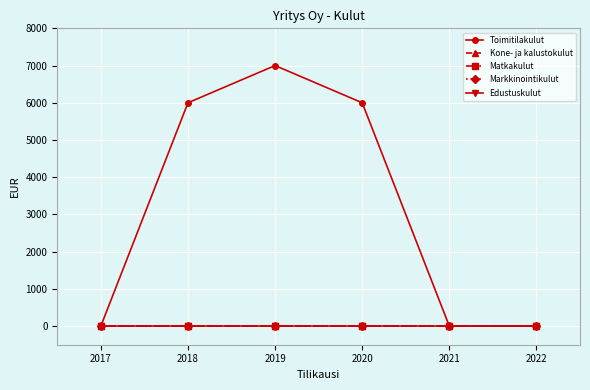

At how many categories does at least one series exceed 6949?

1